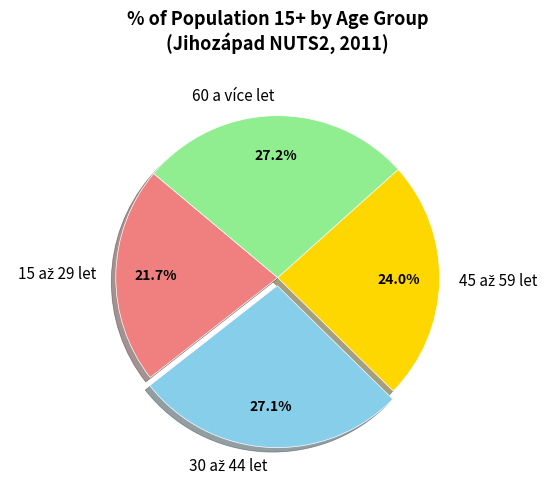

Does any single category account for the majority?

No